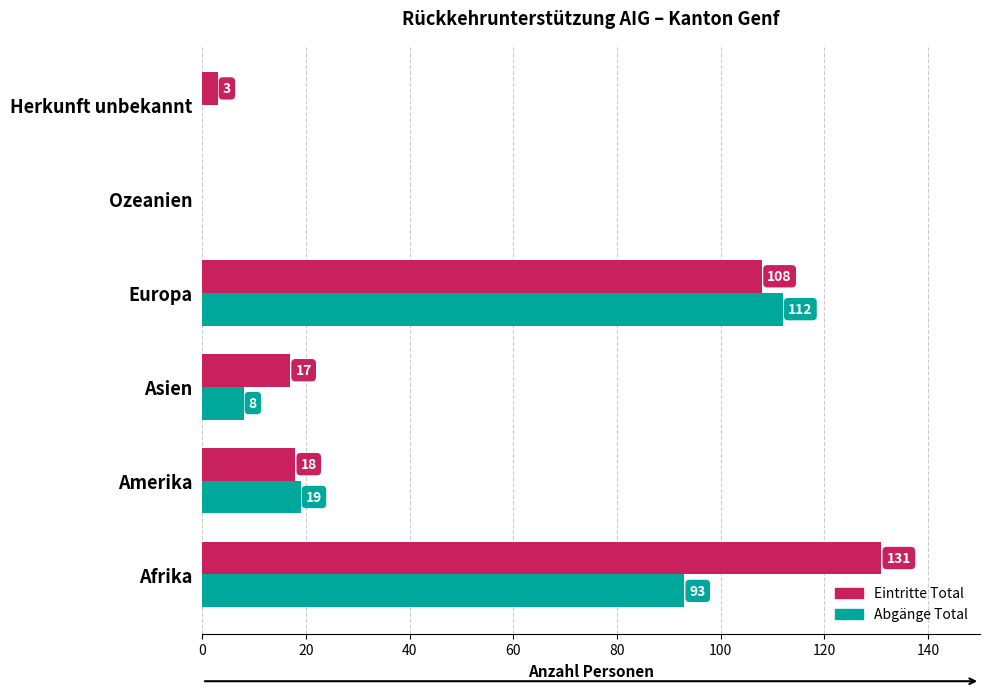

What is the highest value of the Abgänge Total series?

112